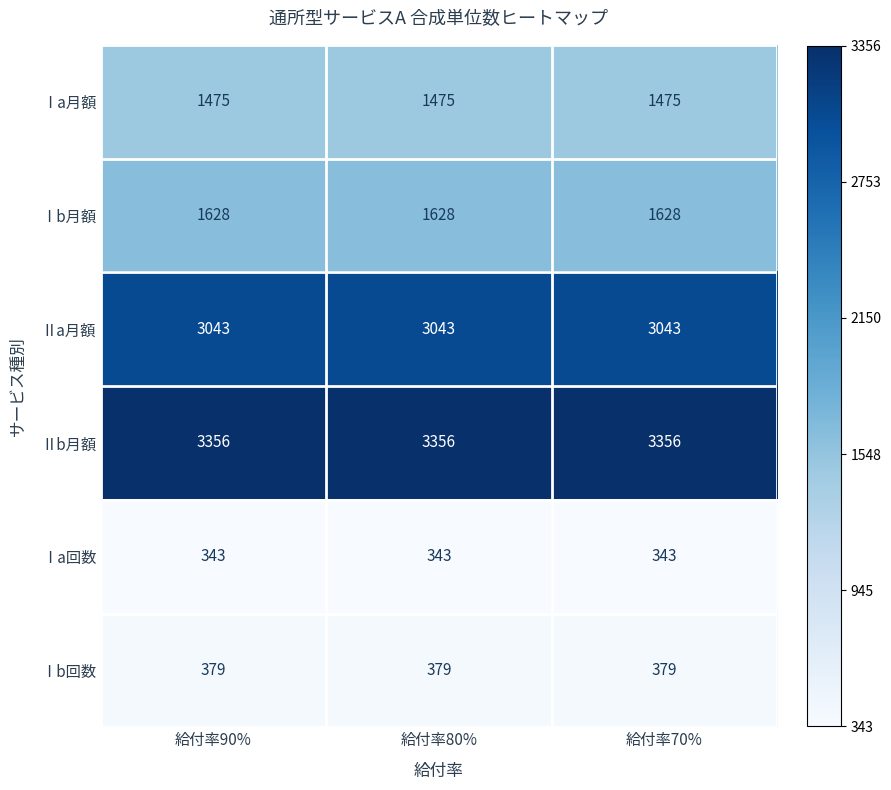

What is the spread (max minus min) of values at 給付率70%?

3013